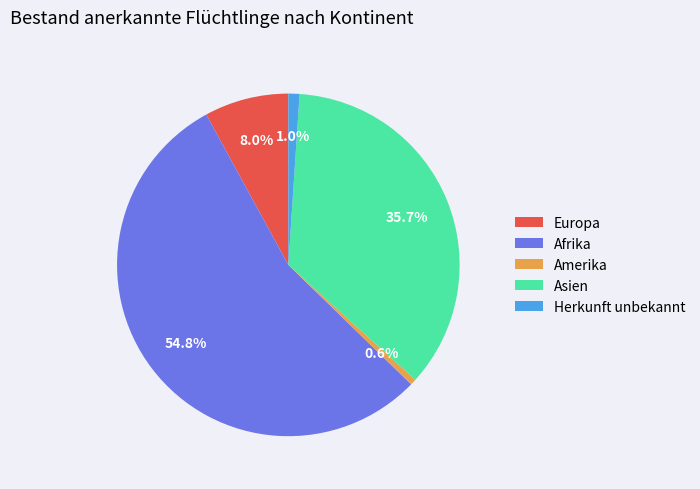

Is there any slice that represents more than half of the pie?

Yes